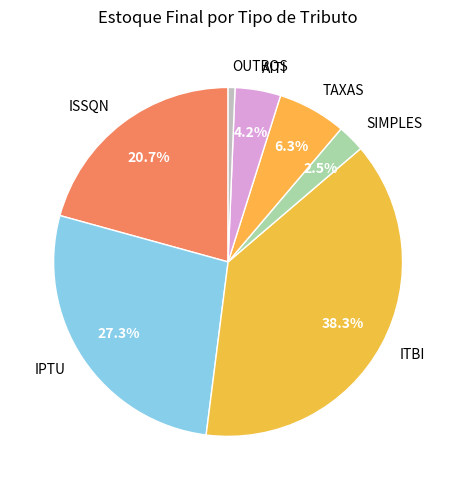

Is AITI the majority of the pie?

No